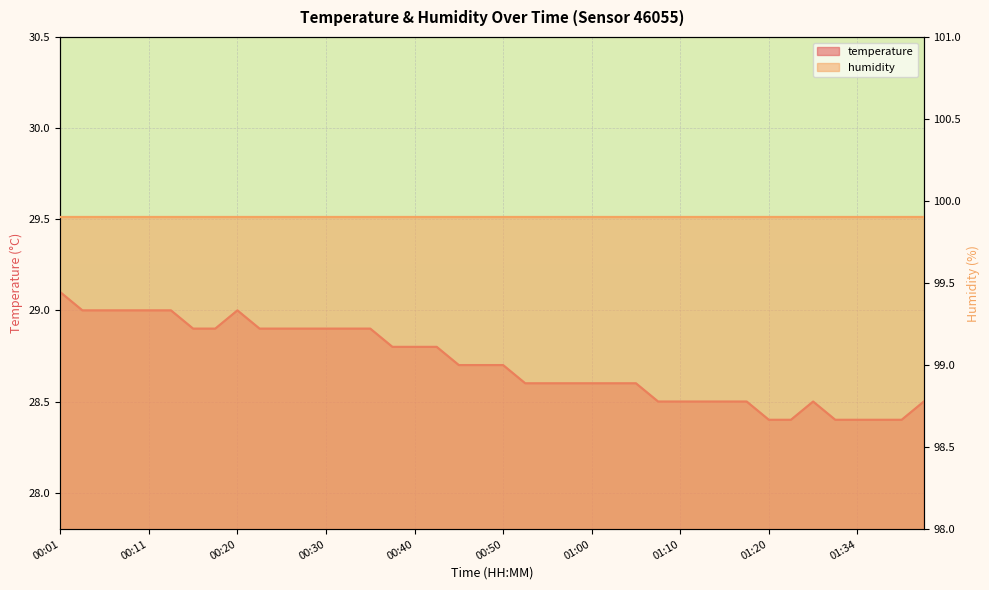

Between 01:42 and 00:33, which is larger?

00:33